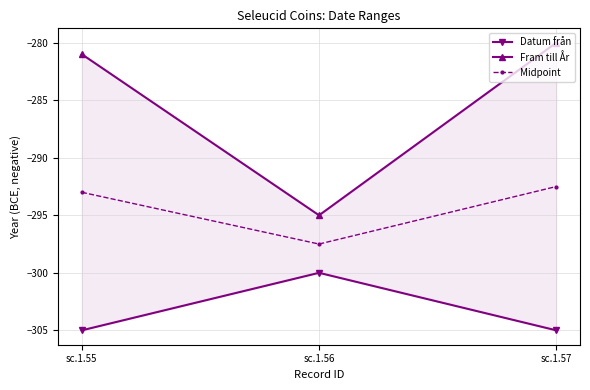

Rank the series by their average value, from lowest to highest.

Datum från, Midpoint, Fram till År